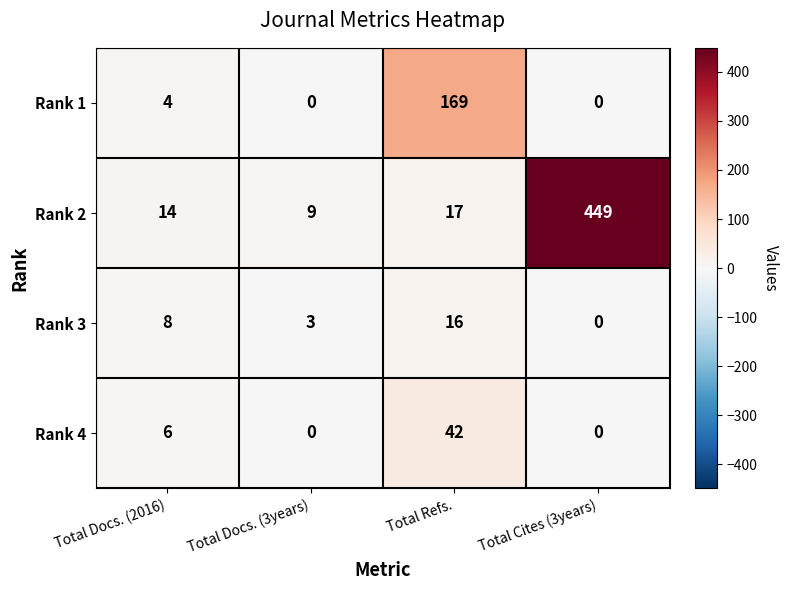

Which series has the largest total across all categories?

Rank 2